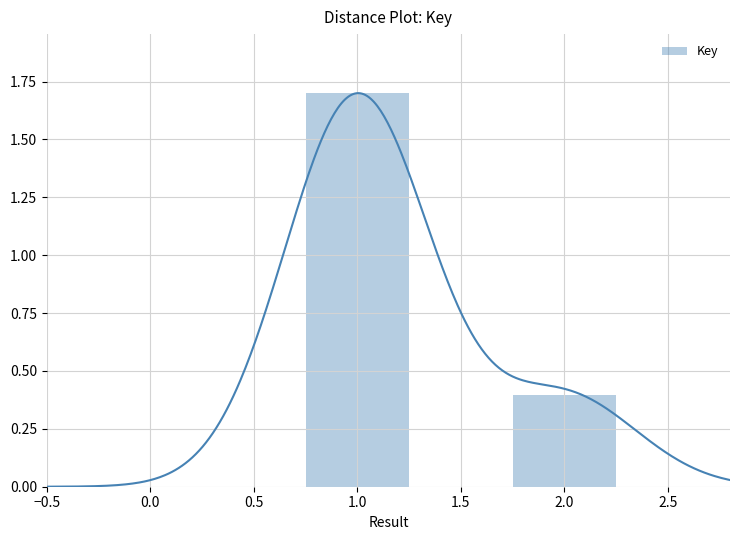

Where is Key nearest to the value 1?

2.0